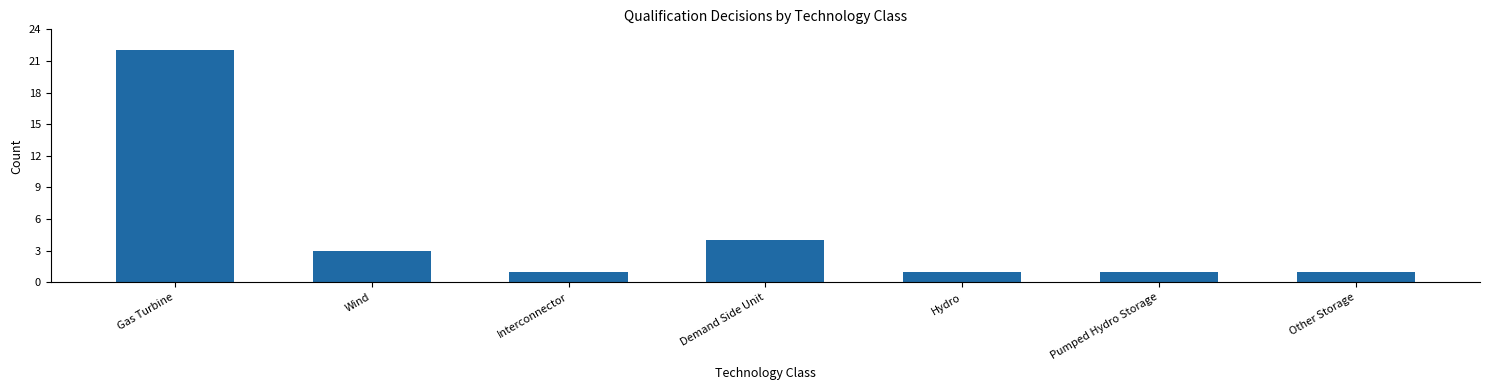

What is the greatest value displayed?

22